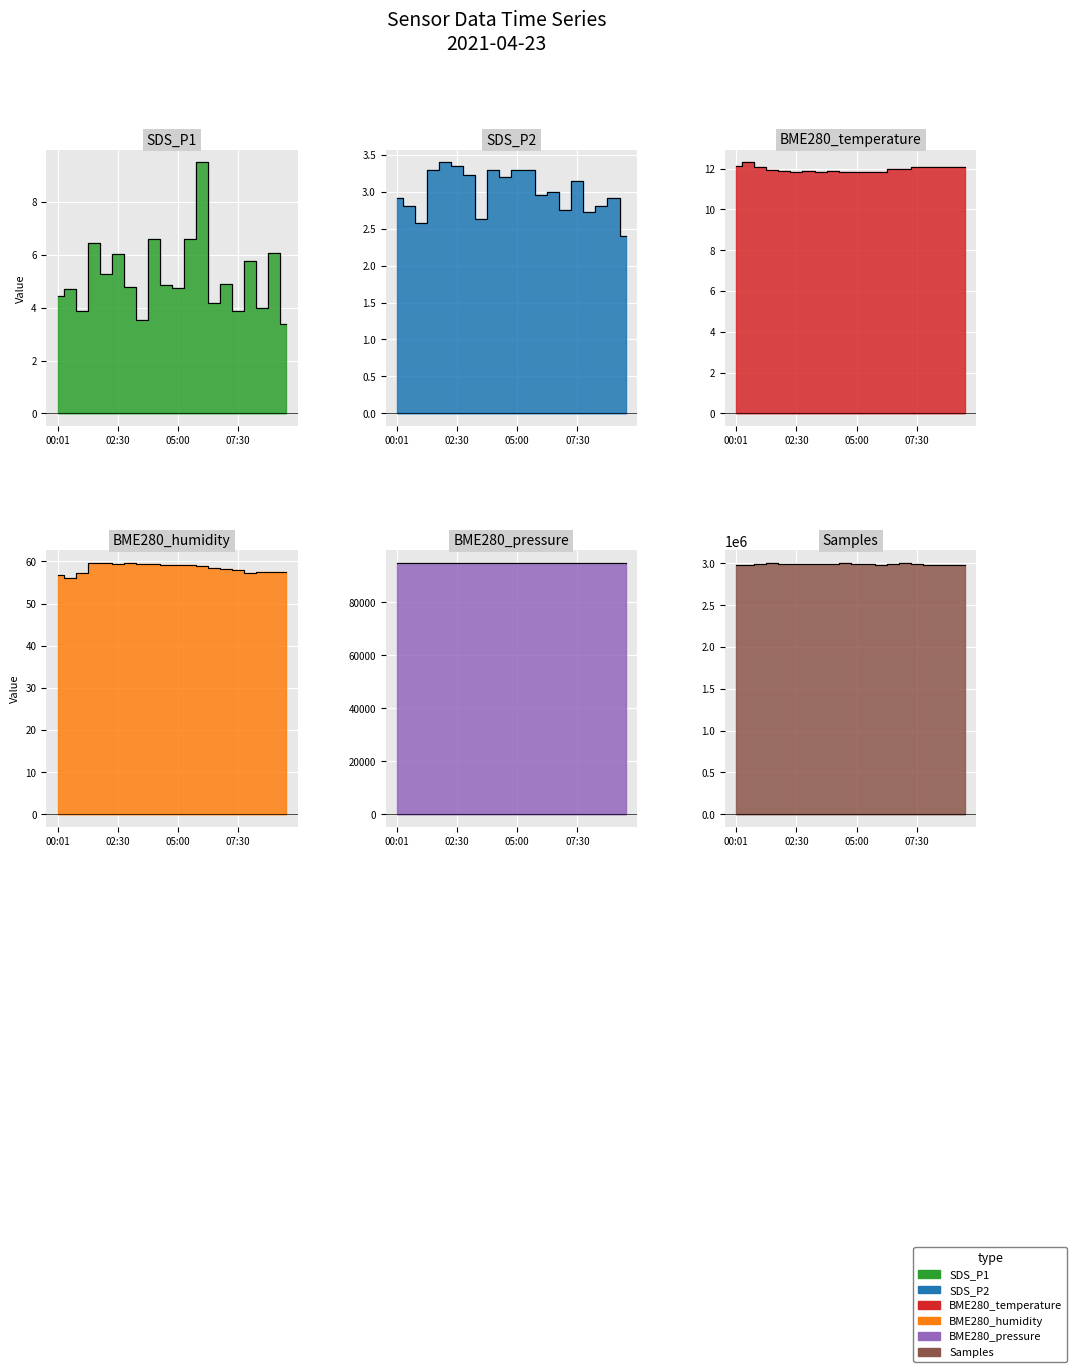

Where is the first local minimum for BME280_pressure?

00:30